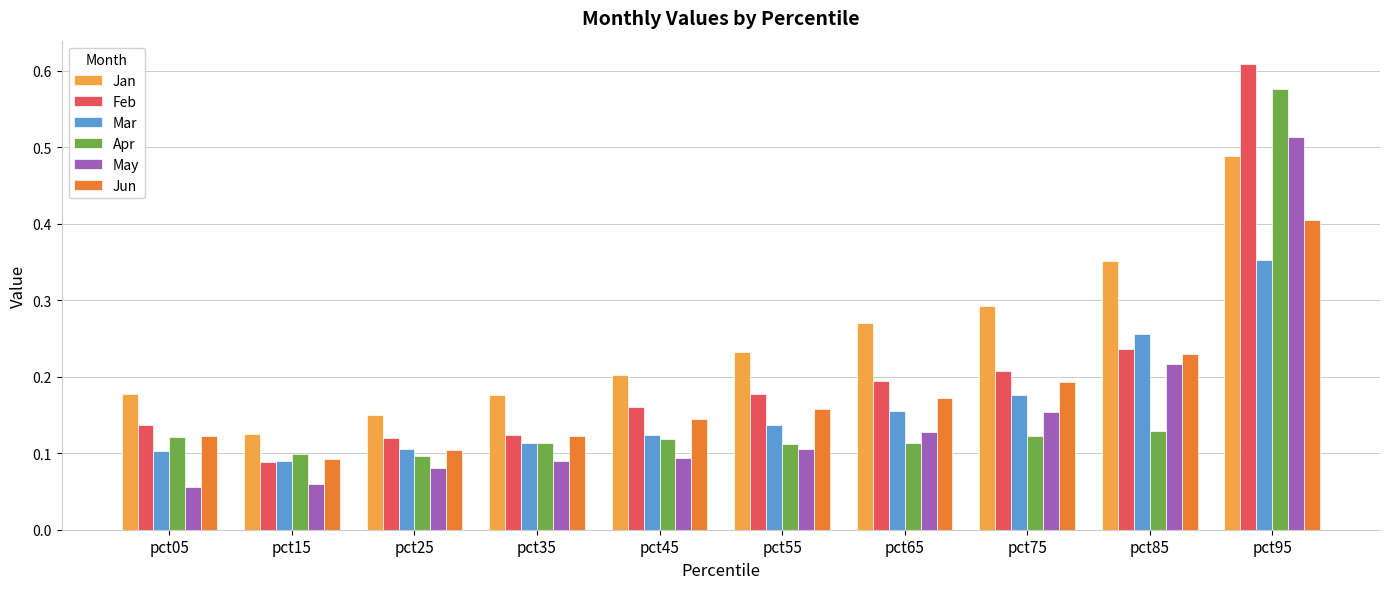

At which label does Jan reach its peak?

pct95